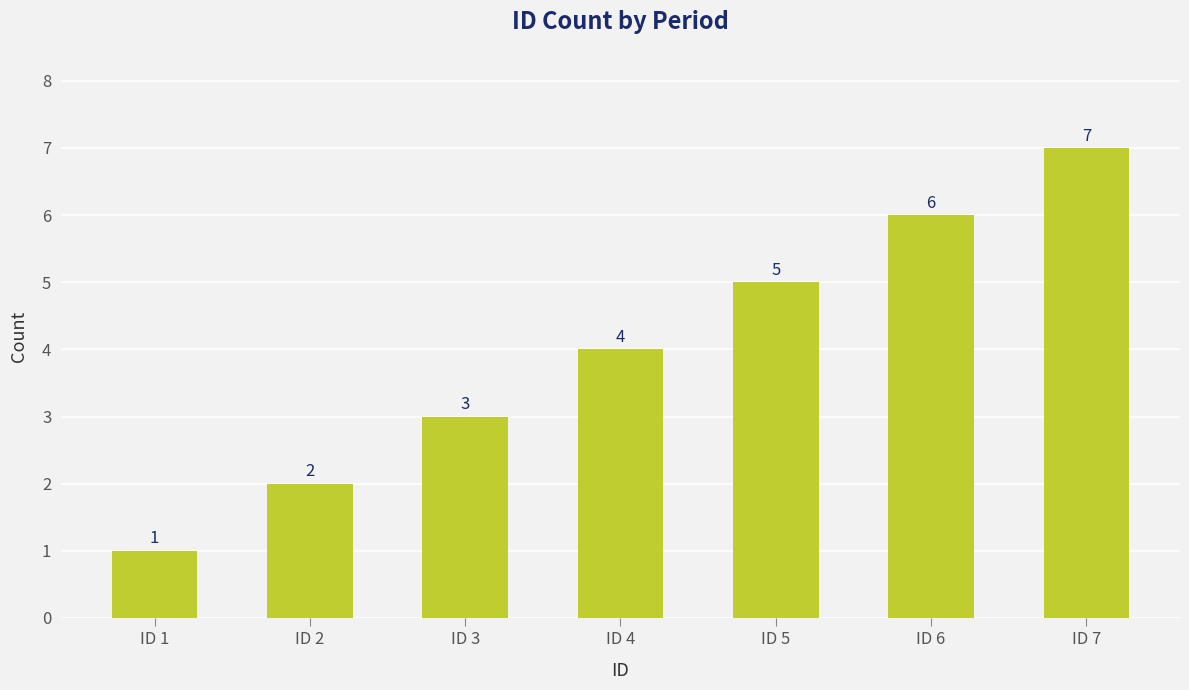

How many values are between 2 and 6?

5